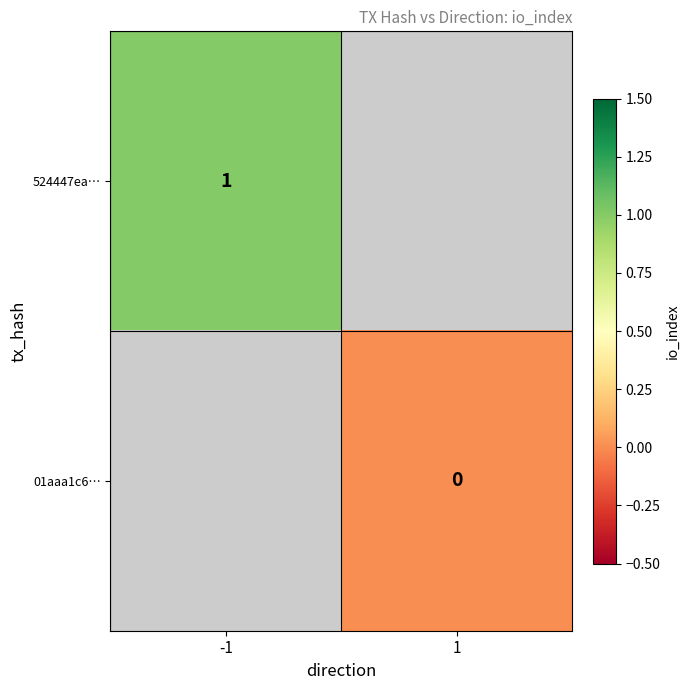

The value of 524447ea… at -1 is 1. True or false?

True